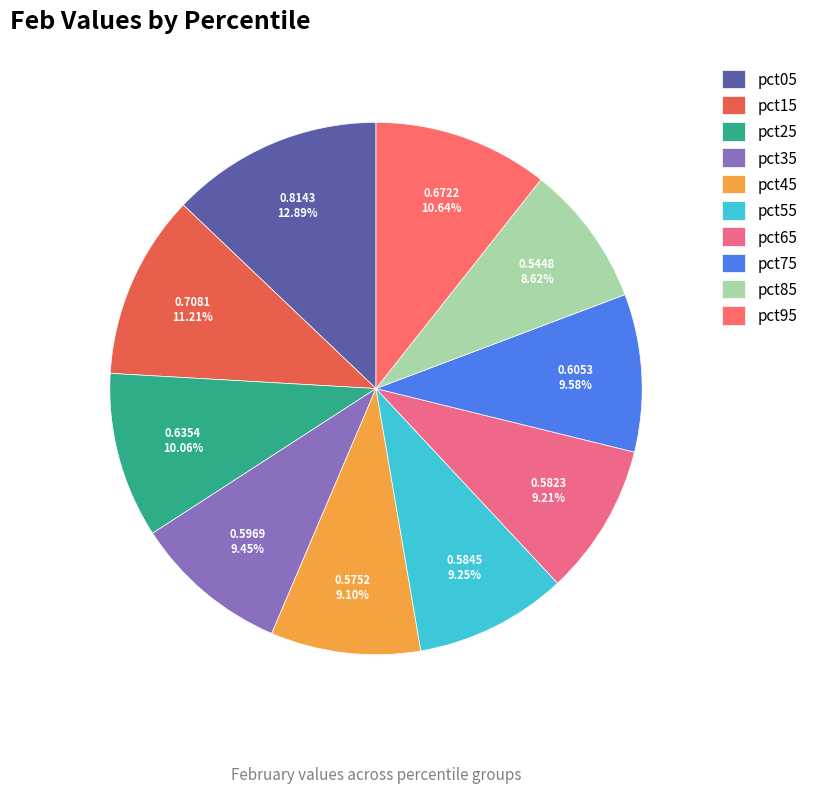

What is the largest slice in the pie chart?

pct05